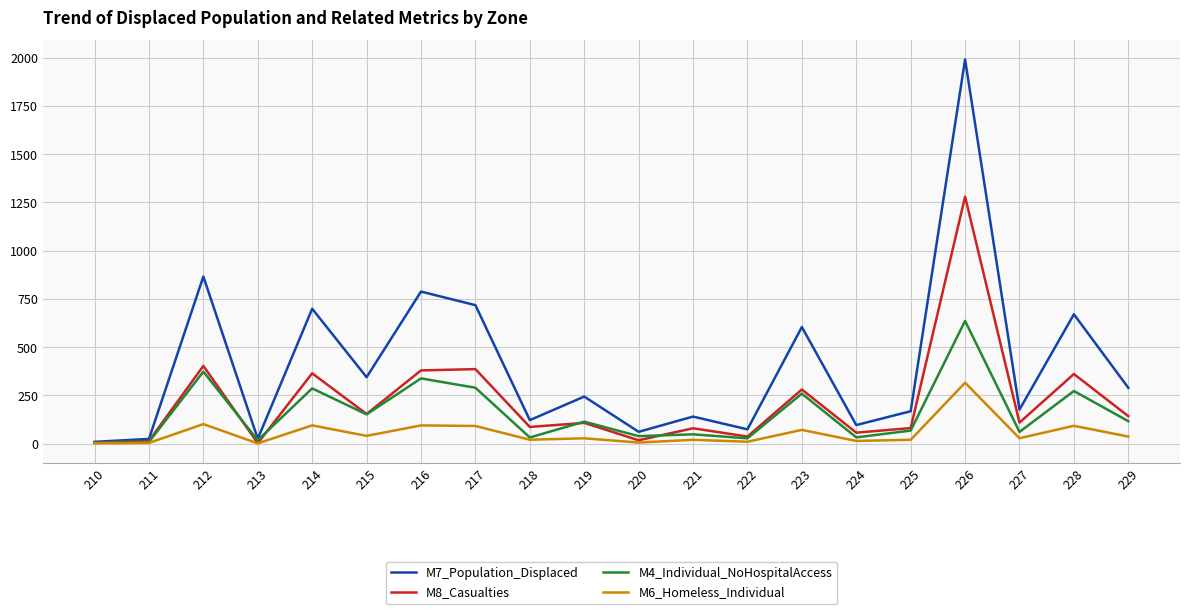

The value of M4_Individual_NoHospitalAccess at 213 is 16.8. True or false?

True